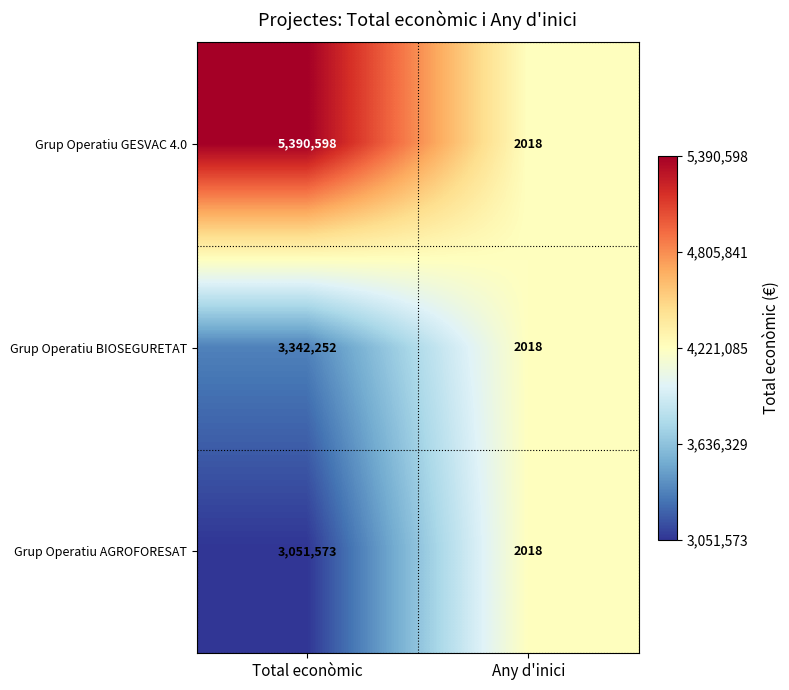

Which series has the largest total across all categories?

Grup Operatiu GESVAC 4.0